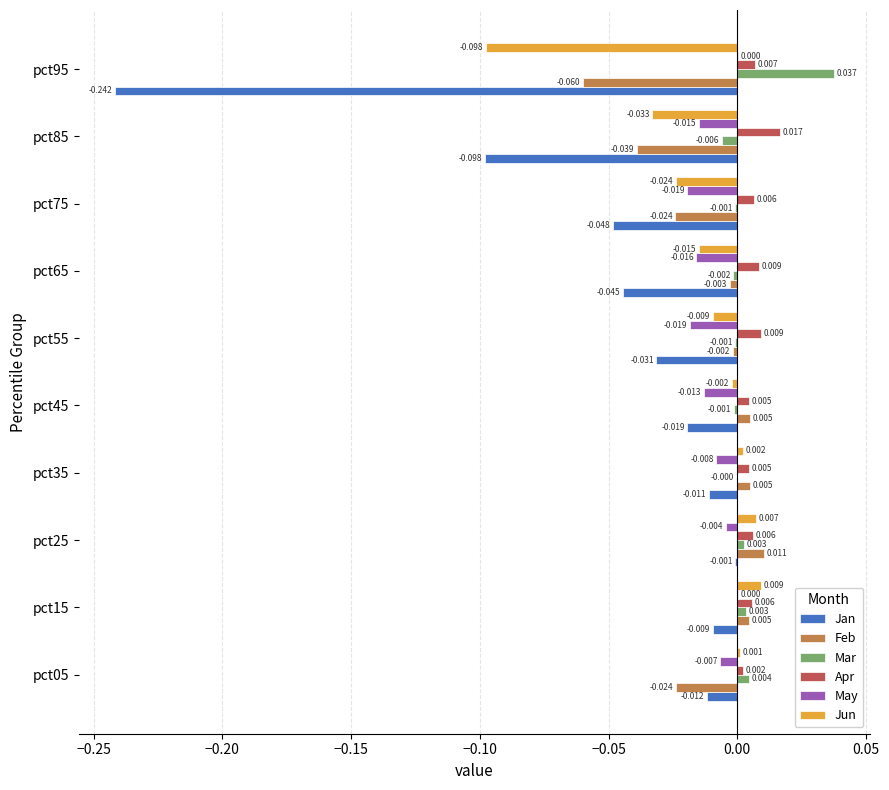

Is the value of Jan at pct35 greater than the value of Feb at pct75?

Yes